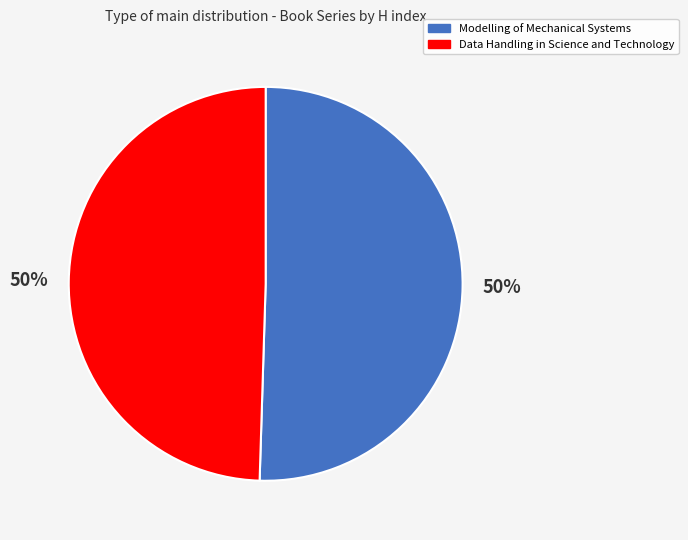

To the nearest percent, what is the average slice percentage?

50%